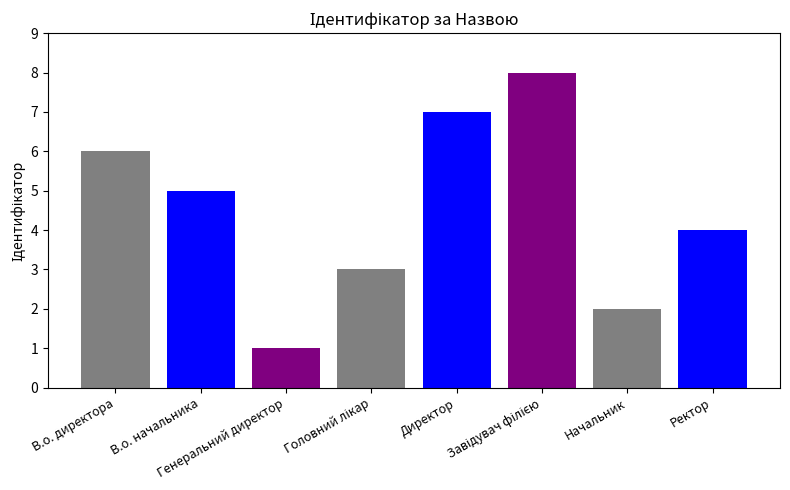

What is the smallest value displayed?

1